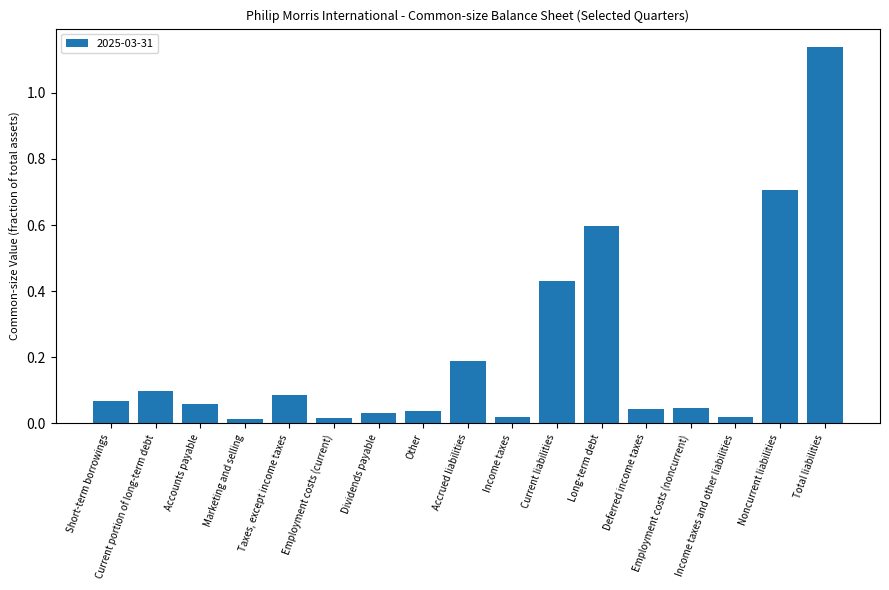

Count the number of data series in this chart.

1